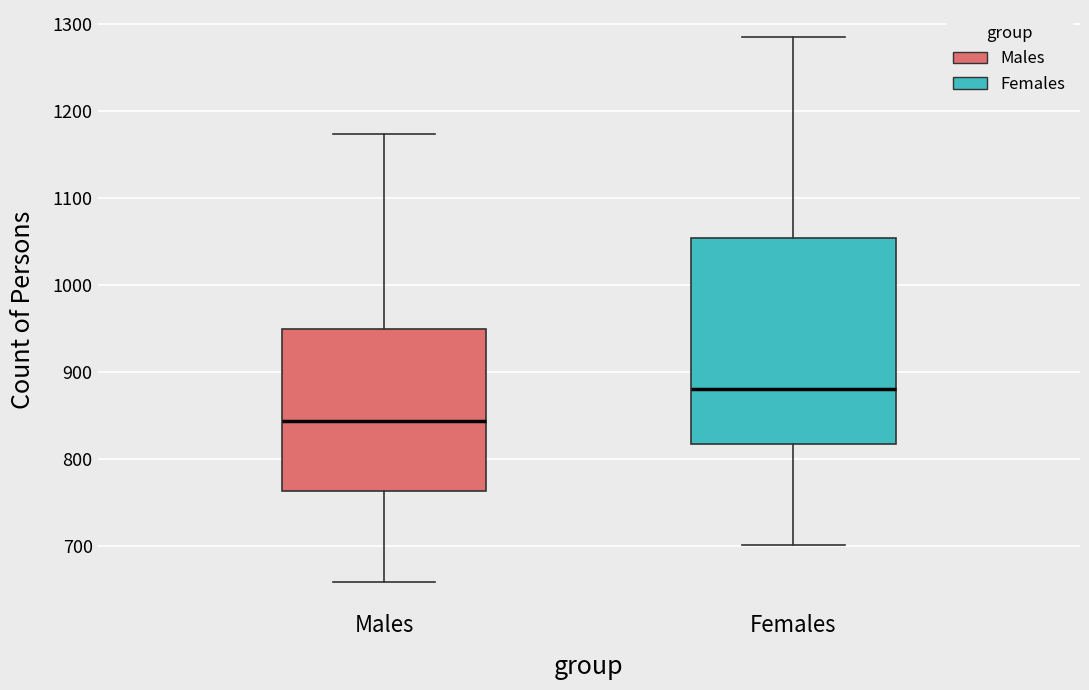

Comparing the boxes themselves (not the whiskers), which one is the tallest?

Females